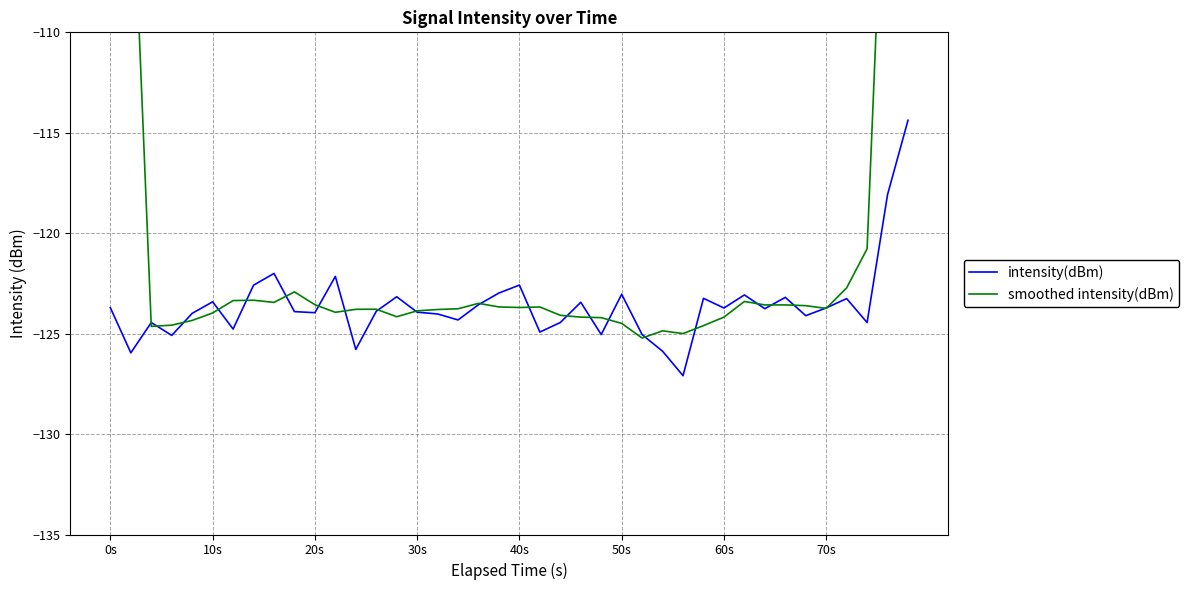

At which label does smoothed intensity(dBm) first exceed -123?

0s